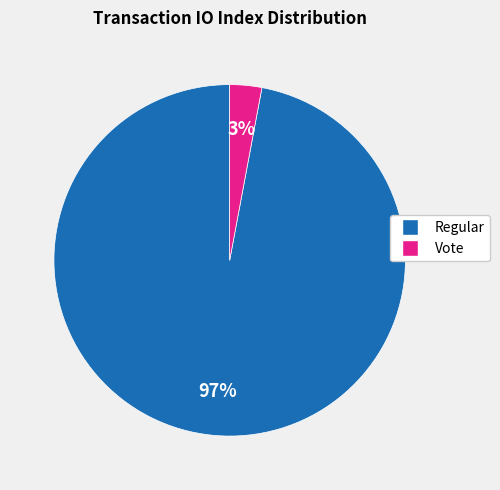

Combined, do Regular and Vote account for over 50%?

Yes